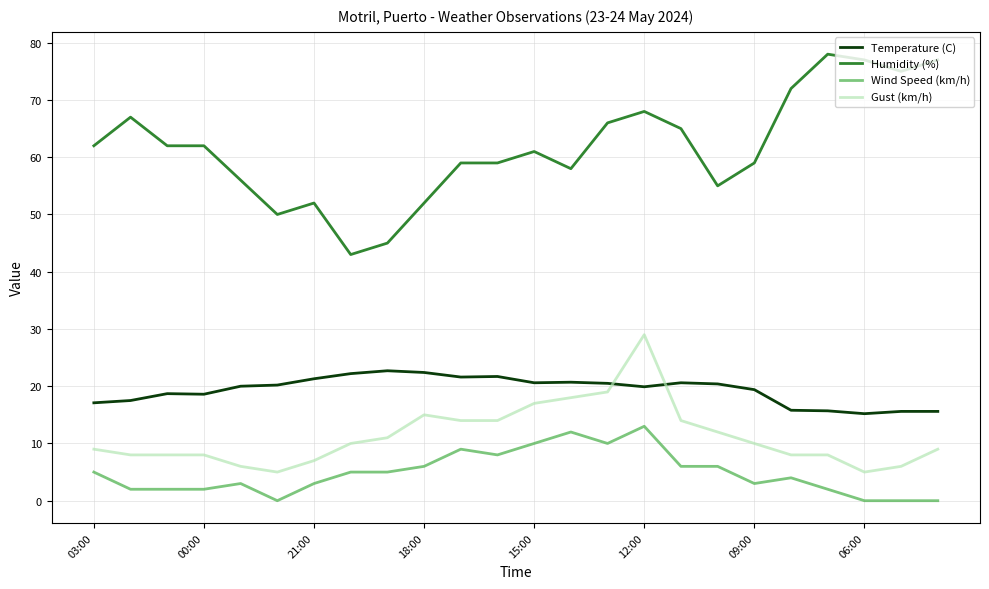

Which series has the largest range (max minus min)?

Humidity (%)